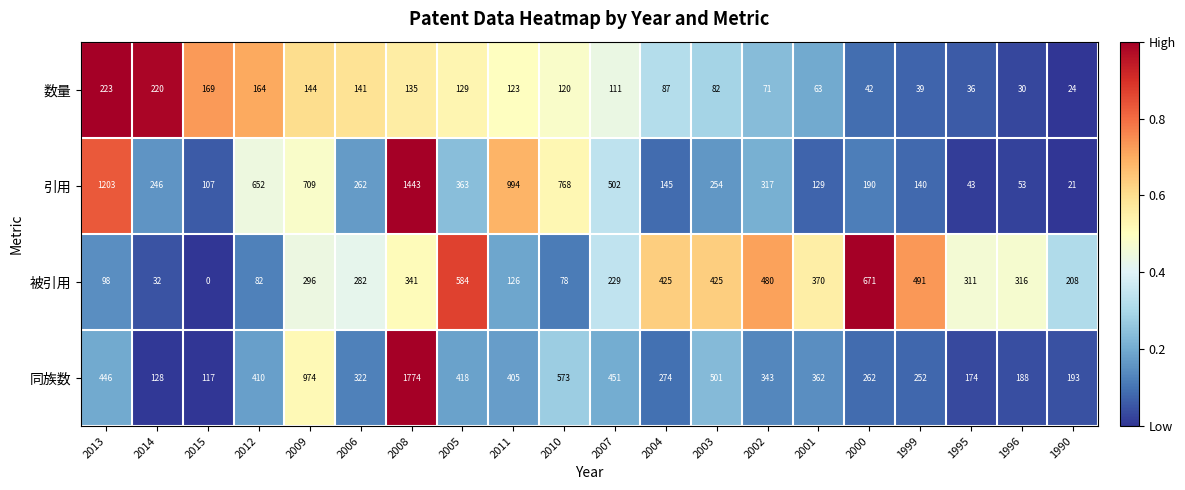

The 被引用 series shows 370 at 2001. True or false?

True